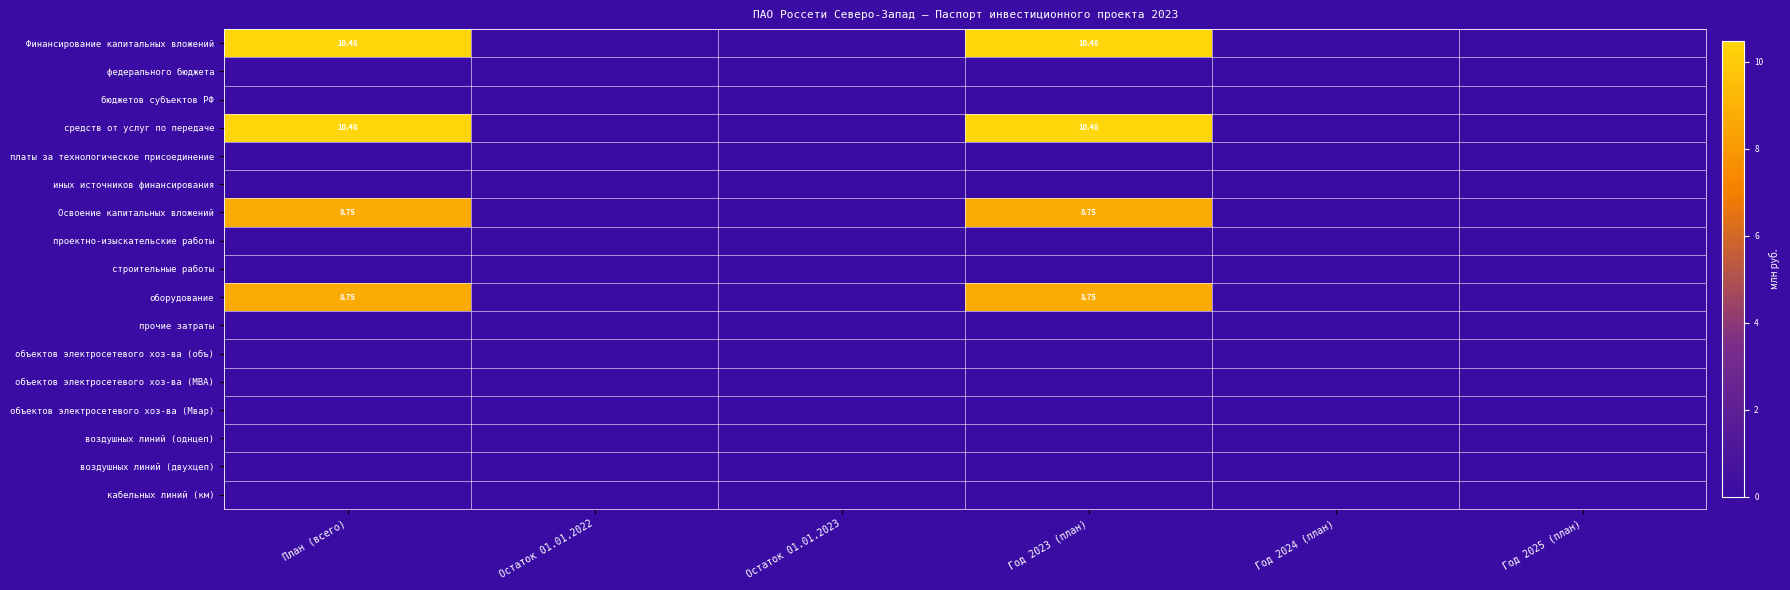

At how many categories does at least one series exceed 8?

2